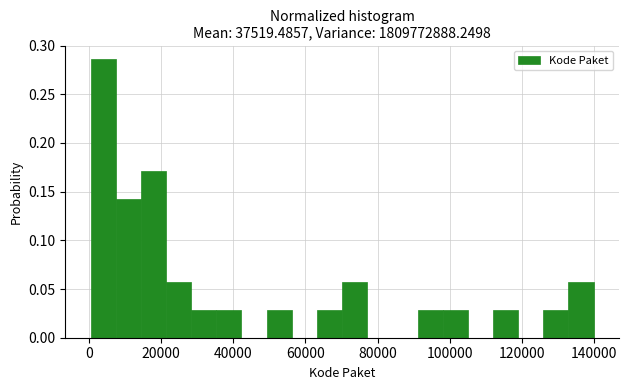

Read against the x-axis, roughly where is the centre of the tallest bar?

4000